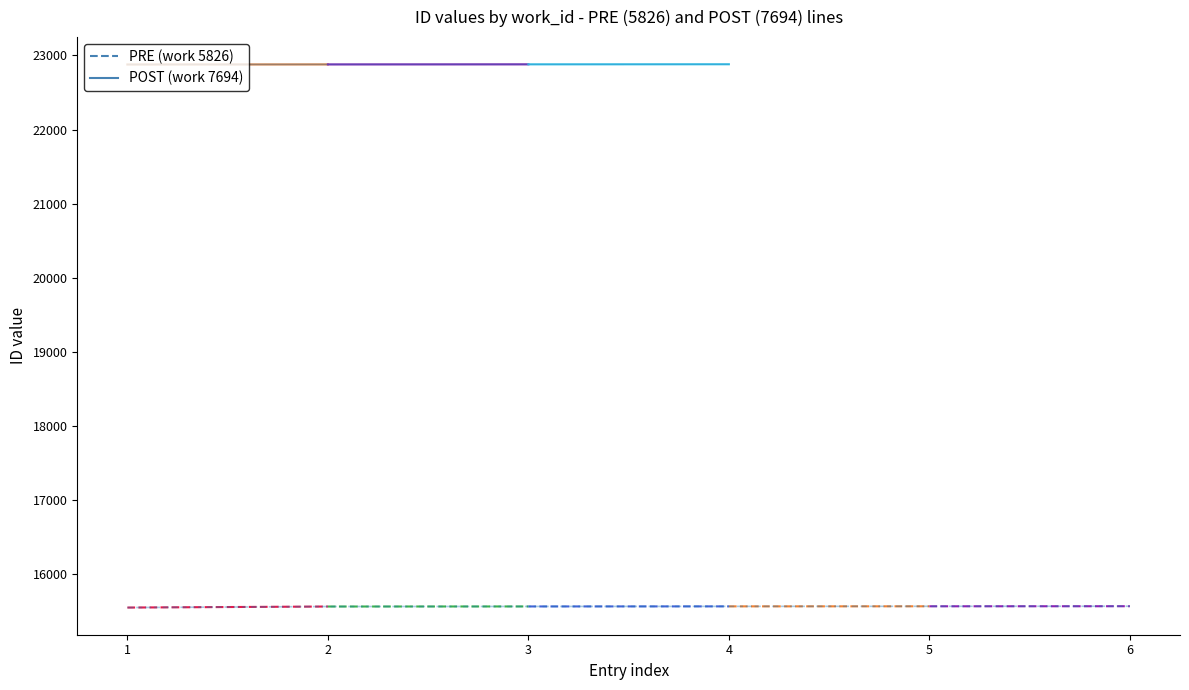

The value of POST at 2 is 30463. True or false?

False